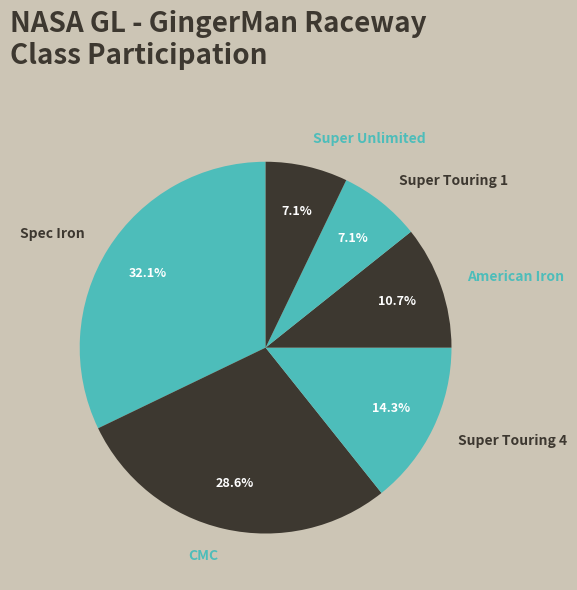

The Super Touring 1 slice represents 21% of the pie. True or false?

False